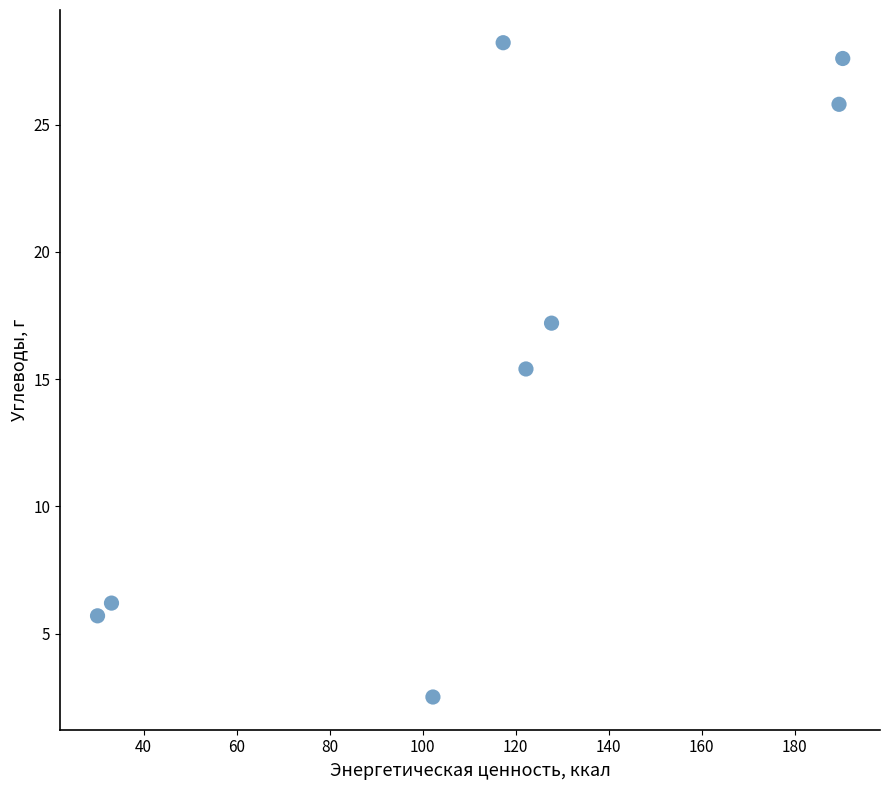

What Y value in the scatter plot is closest to 15?

15.4